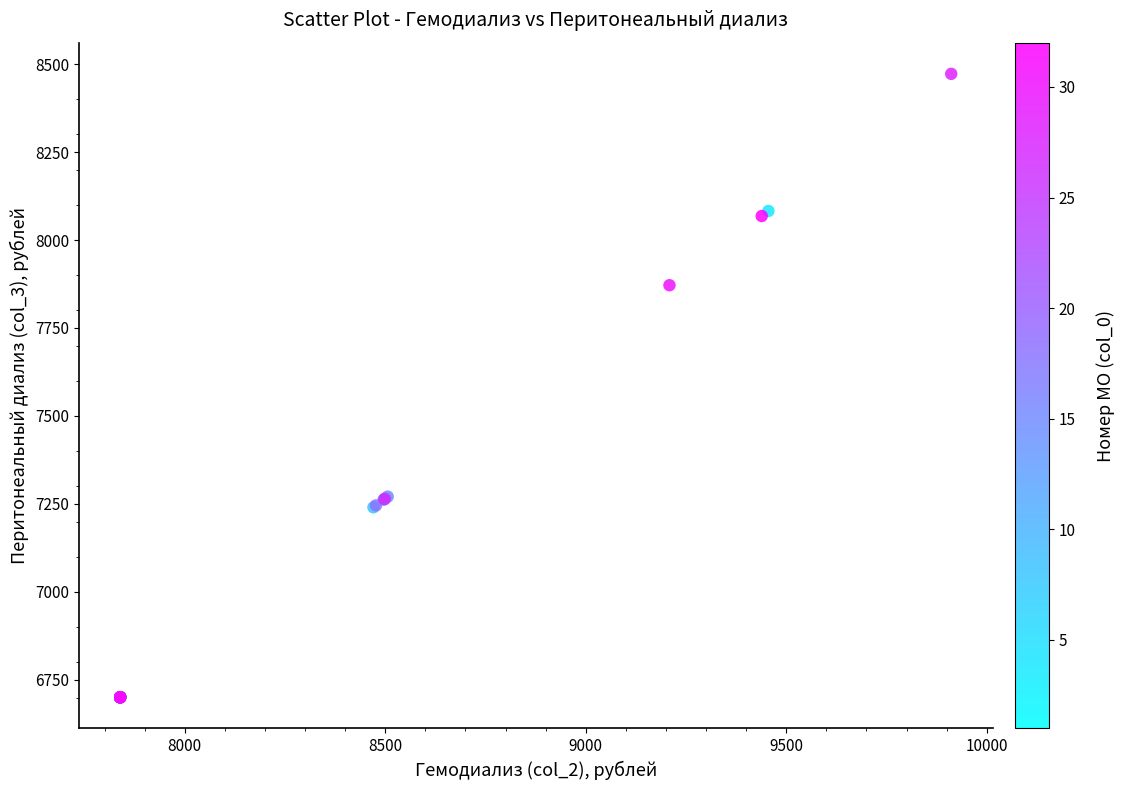

What Y value in the scatter plot is closest to 7586?

7871.5